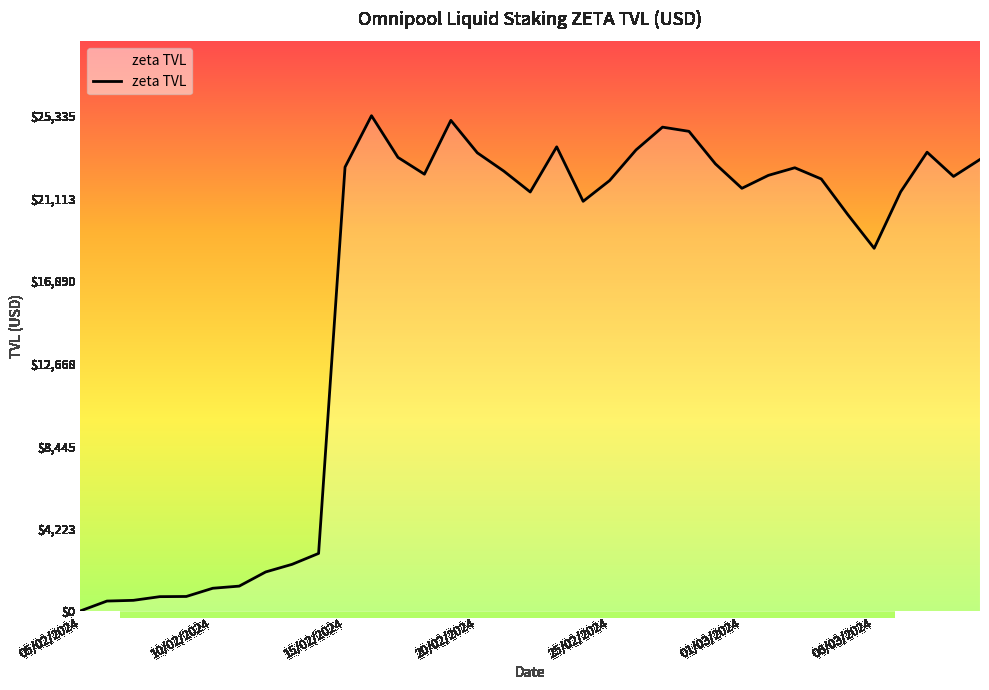

What is the greatest value displayed?

25335.2